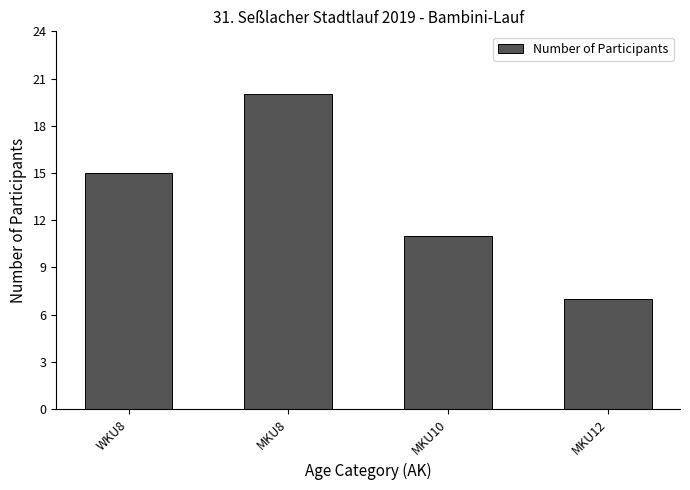

Reading left to right, extract all data points from this chart.

15	20	11	7